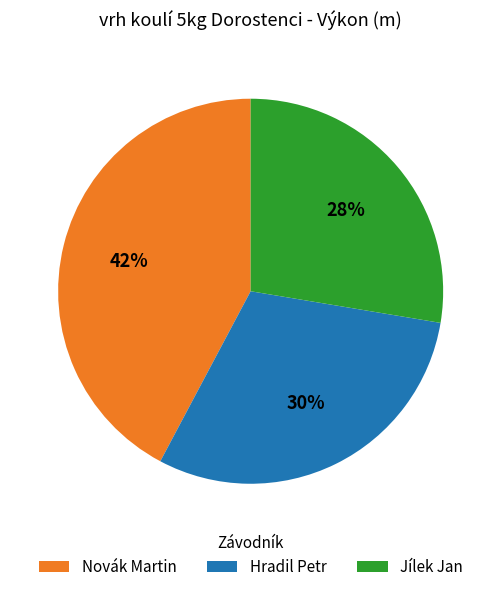

Do Novák Martin and Hradil Petr together represent more than half of the pie?

Yes